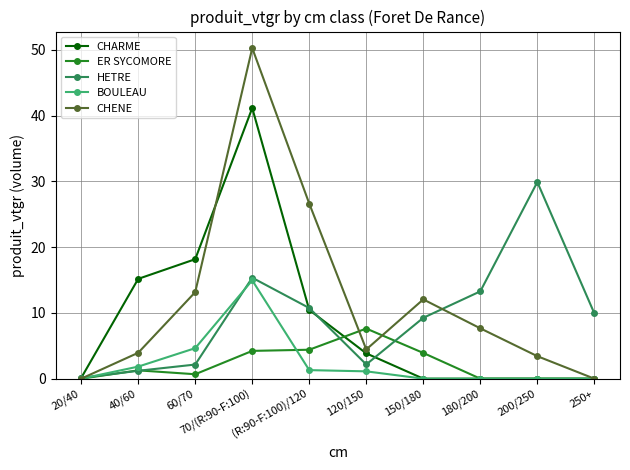

Which category has the lowest value in the HETRE series?

20/40